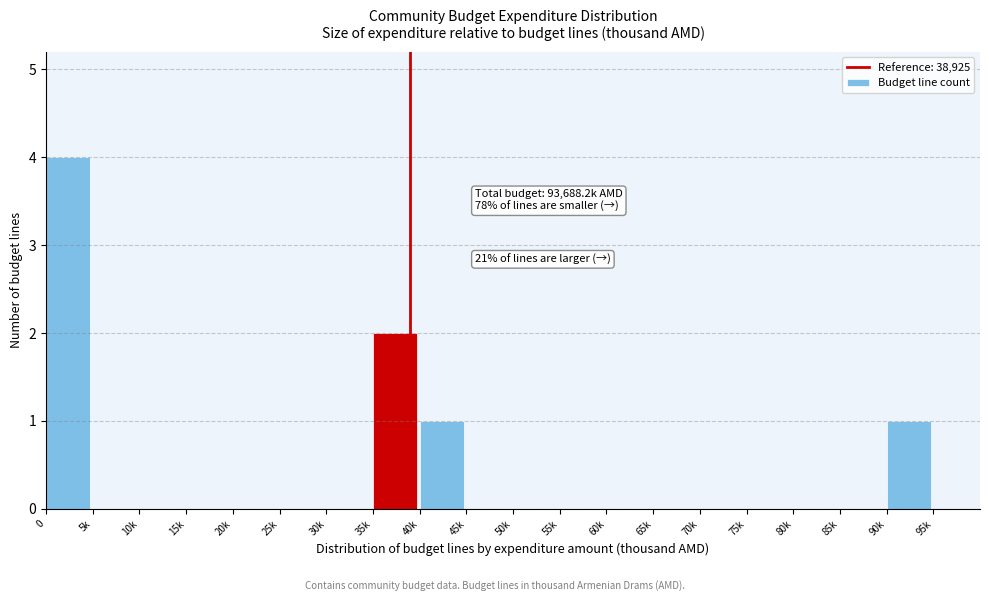

Reading left to right, transcribe all the data shown in this chart.

0=4	5k=0	10k=0	15k=0	20k=0	25k=0	30k=0	35k=2	40k=1	45k=0	50k=0	55k=0	60k=0	65k=0	70k=0	75k=0	80k=0	85k=0	90k=1	95k=0